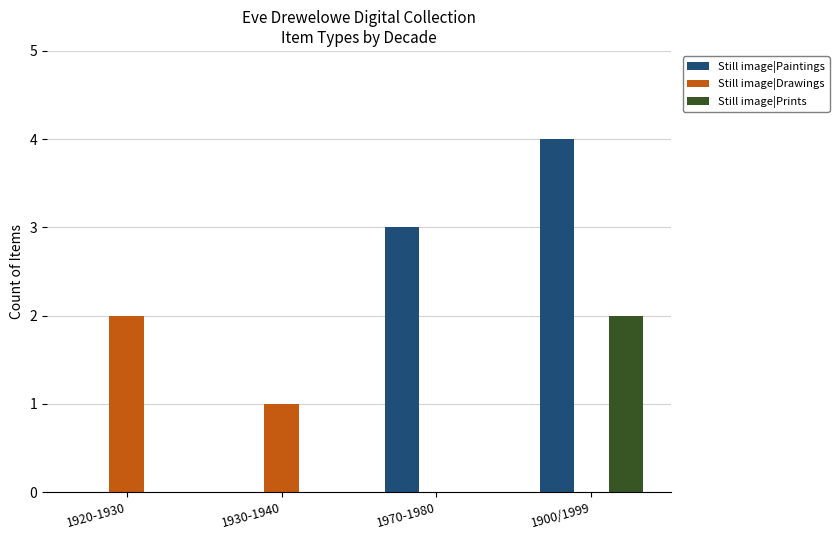

Which series has the largest total across all categories?

Still image|Paintings